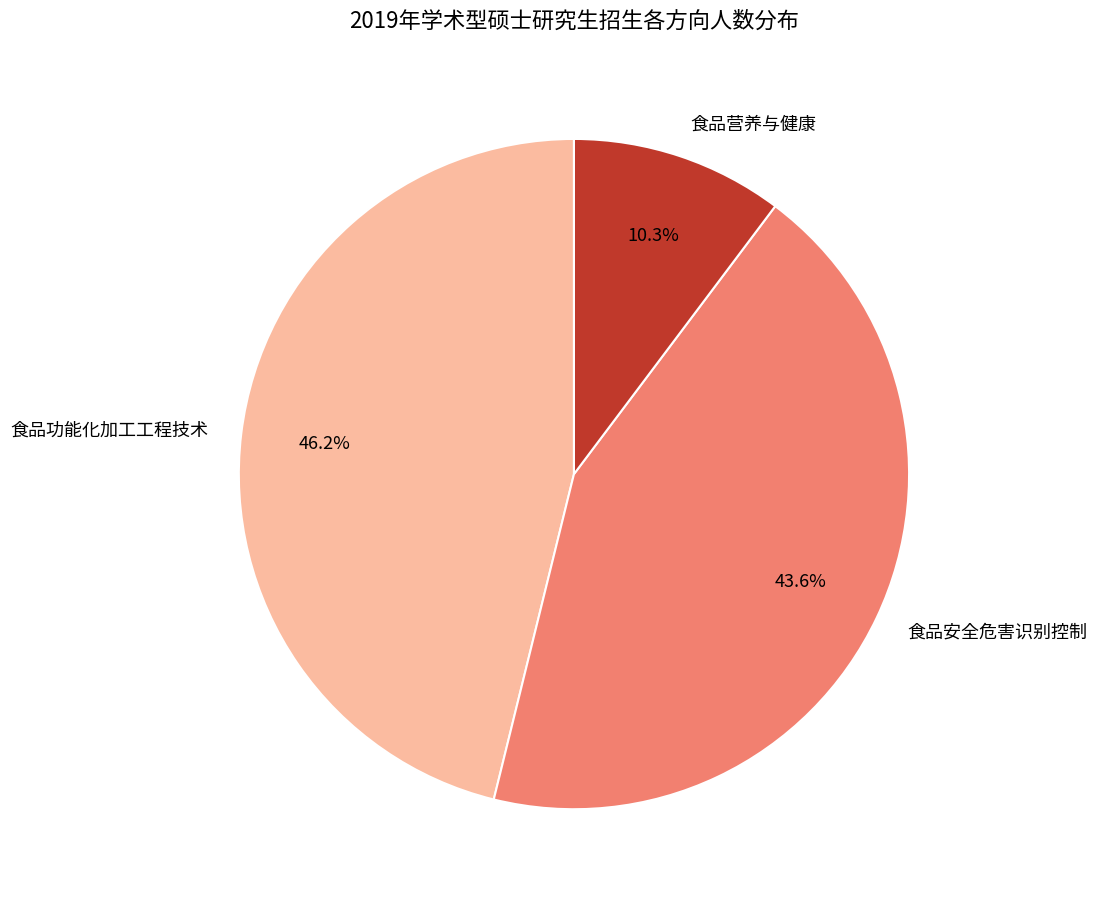

To the nearest percent, what is the combined percentage of 食品营养与健康 and 食品功能化加工工程技术?

56%